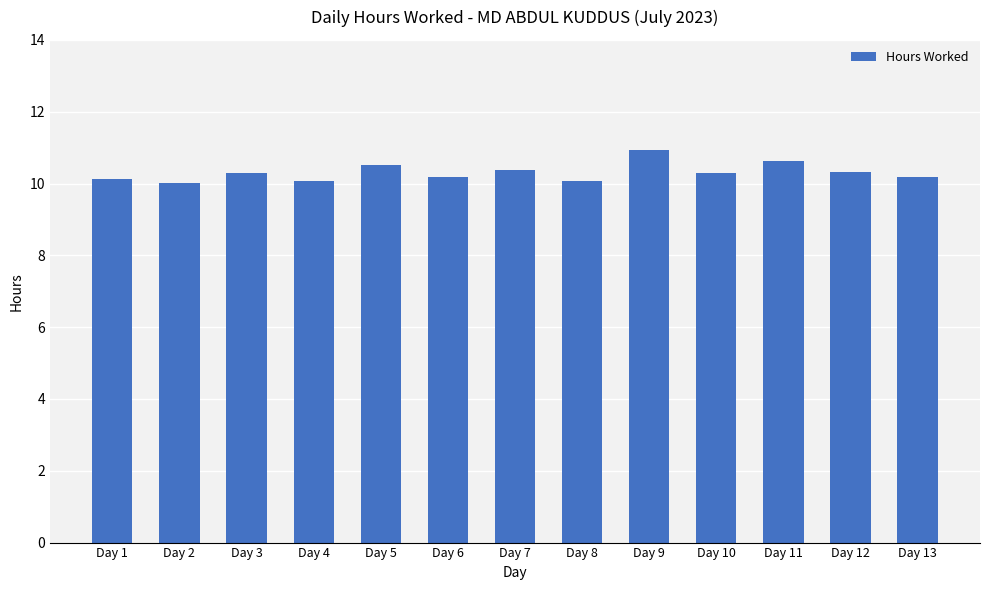

How many bars are there in total?

13